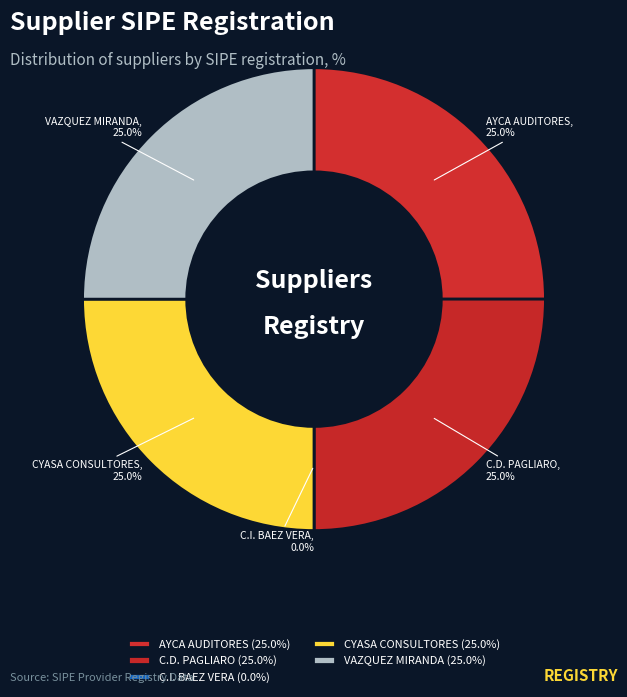

True or false: CHRISTIAN DARIO PAGLIARO AGUILERA accounts for 25% of the total.

True